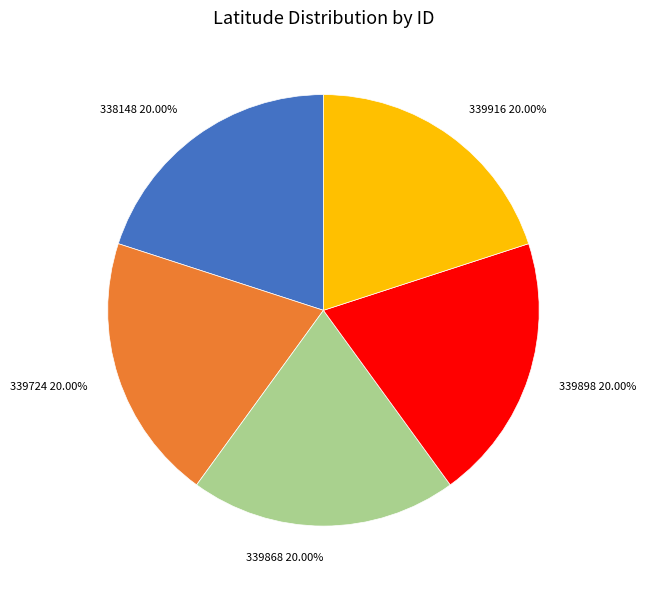

What portion of the pie excludes 339724?

80.0%